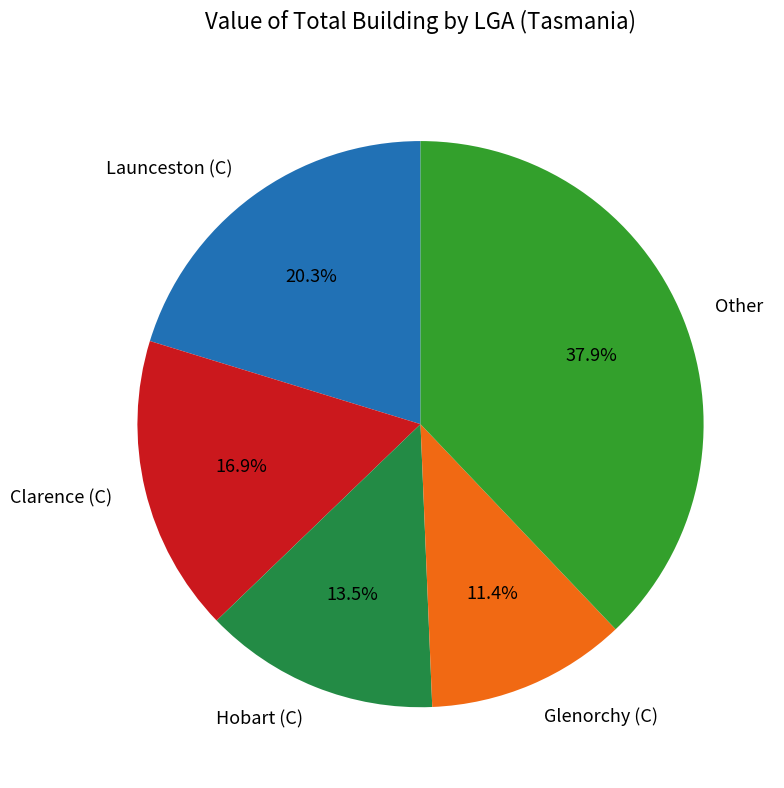

Which category has the smallest portion of the pie?

Glenorchy (C)